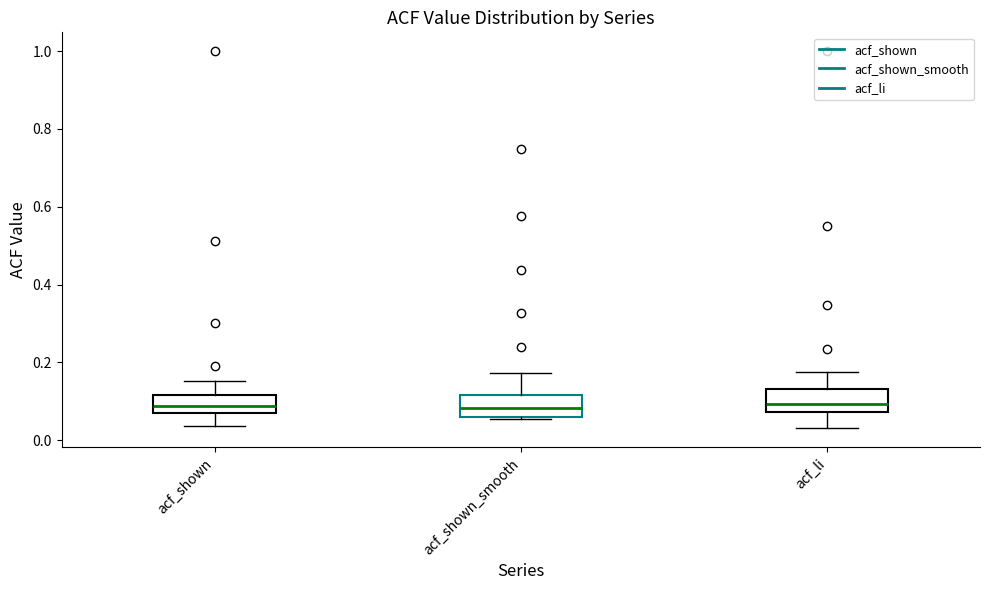

Reading left to right, read every box against the y-axis: the position of its median line, the range the box covers, and the ends of its whiskers. The values are not printed on the chart, so give them approximately, as read against the axis.

acf_shown: median 0.08, box 0.06 to 0.12, whiskers 0.04 to 0.16
acf_shown_smooth: median 0.08, box 0.06 to 0.12, whiskers 0.06 to 0.18
acf_li: median 0.10, box 0.08 to 0.14, whiskers 0.04 to 0.18